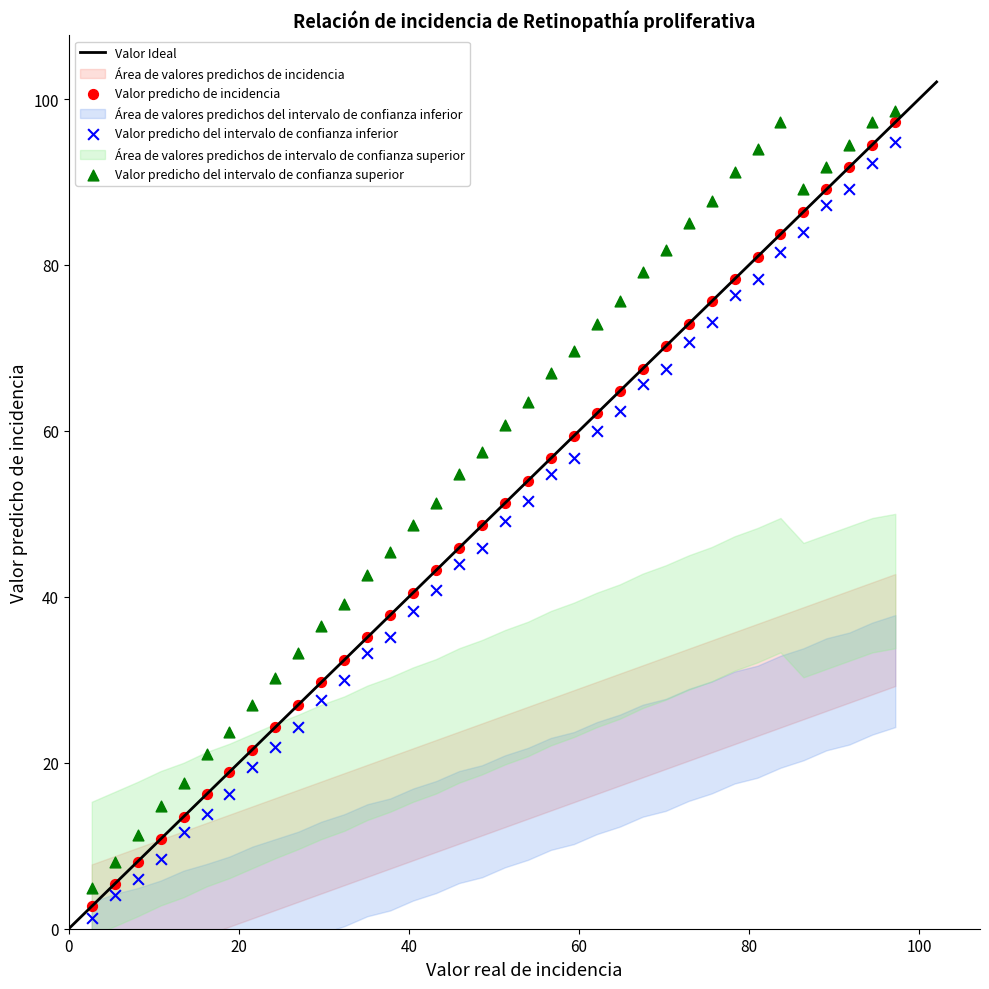

Which series has the widest spread of Y values?

Valor predicho de incidencia